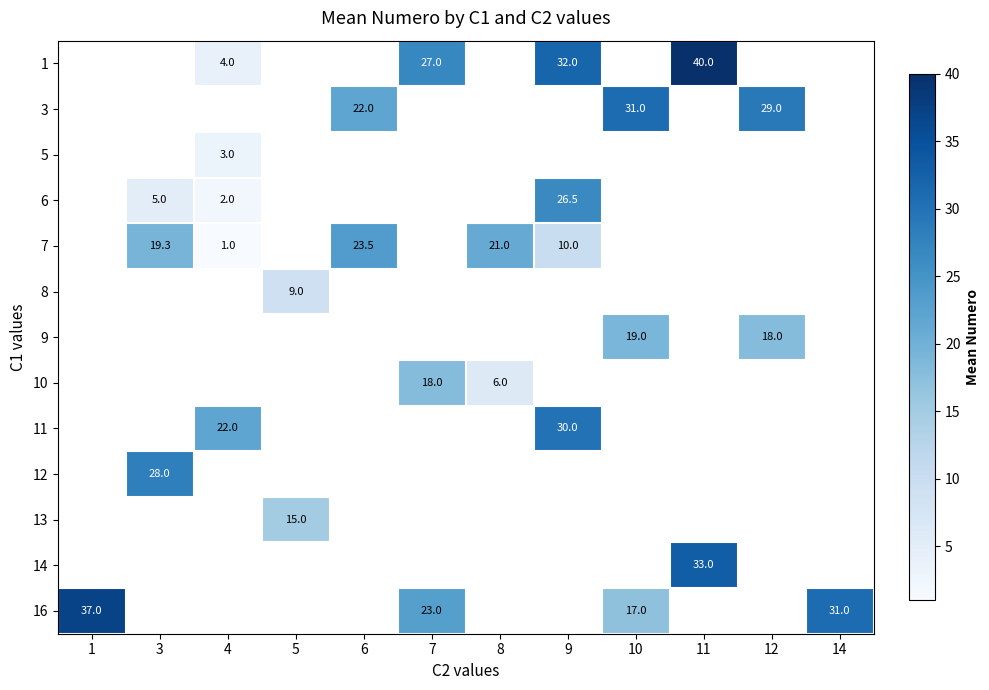

How many values in row_10 are above zero?

1